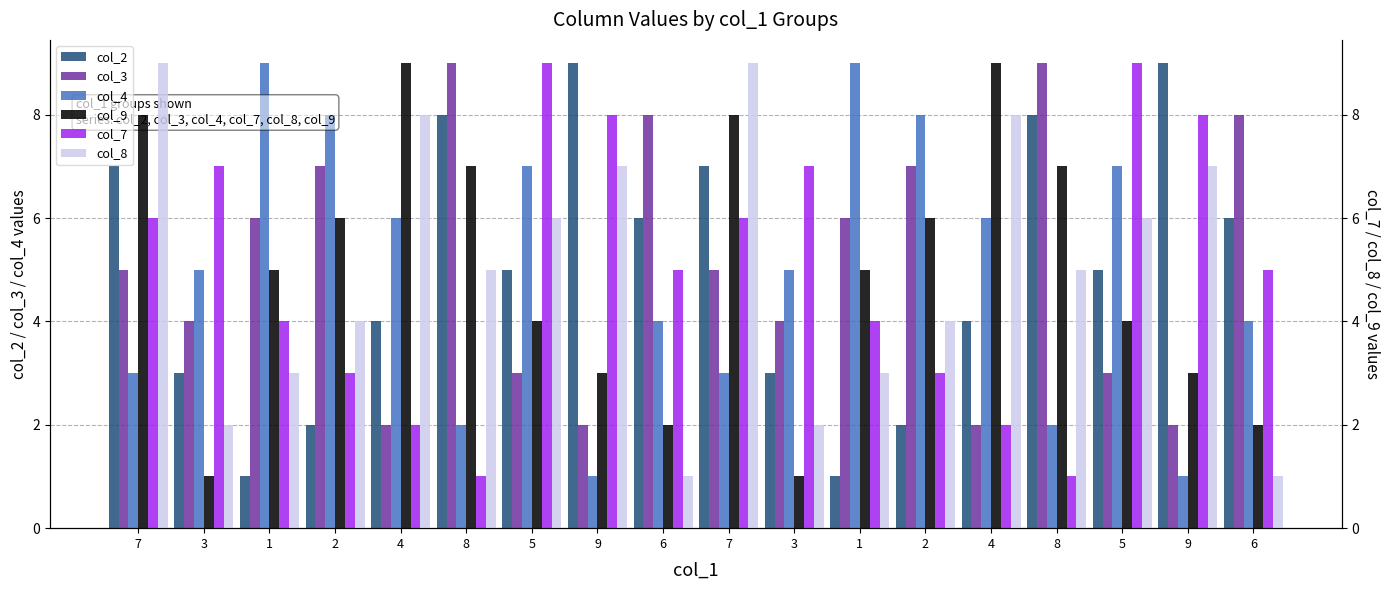

What is the sum of all col_8 values?

90